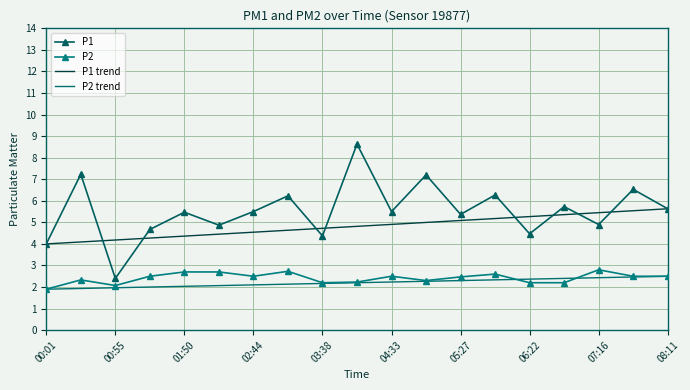

How many interior local valleys does the P2 series have?

4